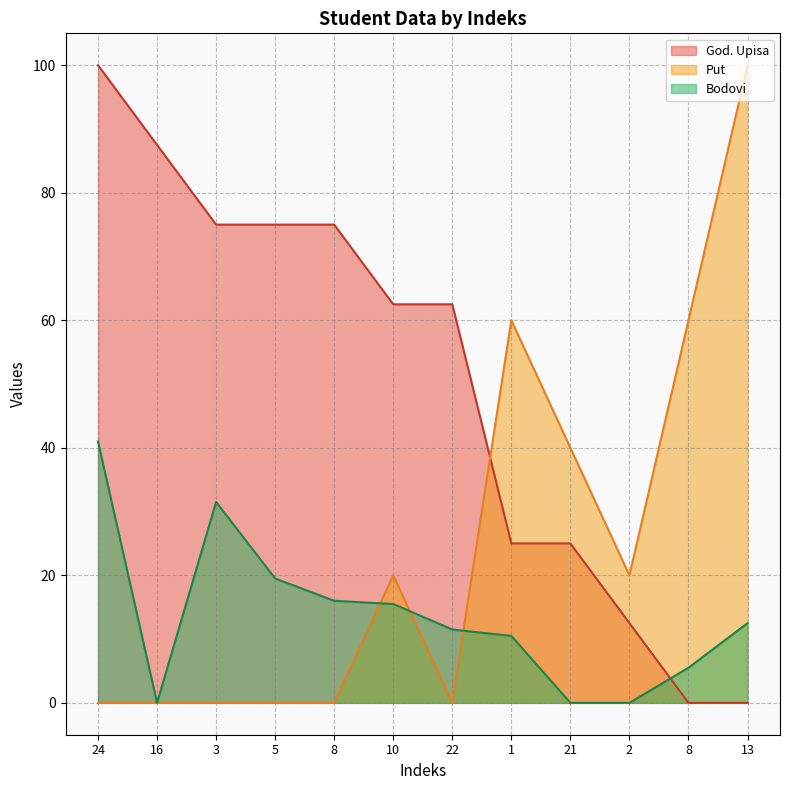

What is the sum of the Put values at 13 and 10?

120.0